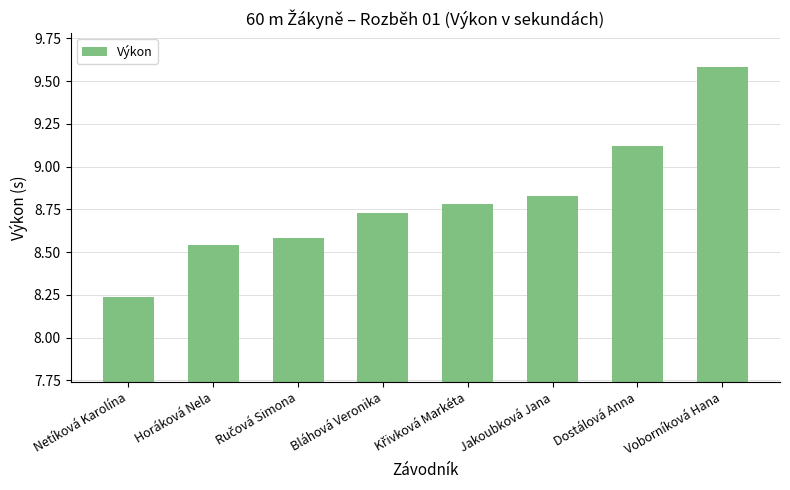

The chart shows a value of 8.8 at Jakoubková Jana. True or false?

True